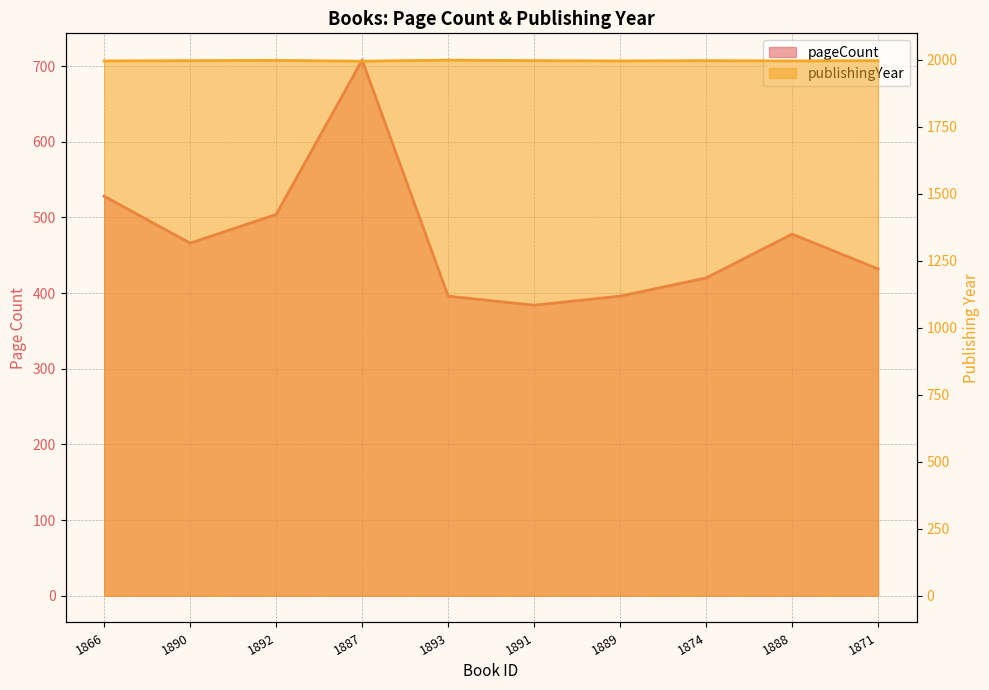

The value of publishingYear at 1866 is 1995. True or false?

True